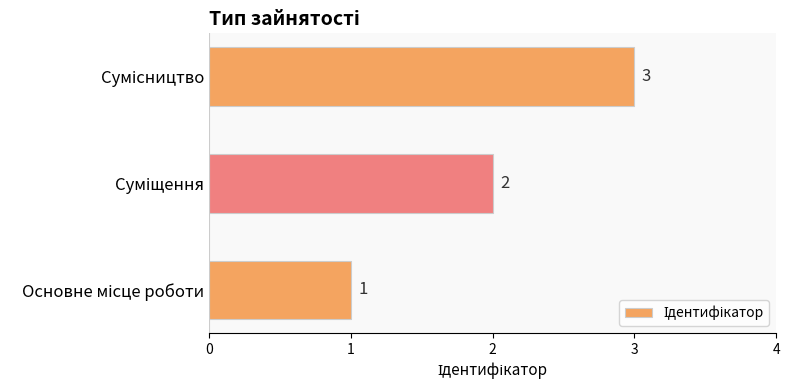

How many data points does each series have?

3